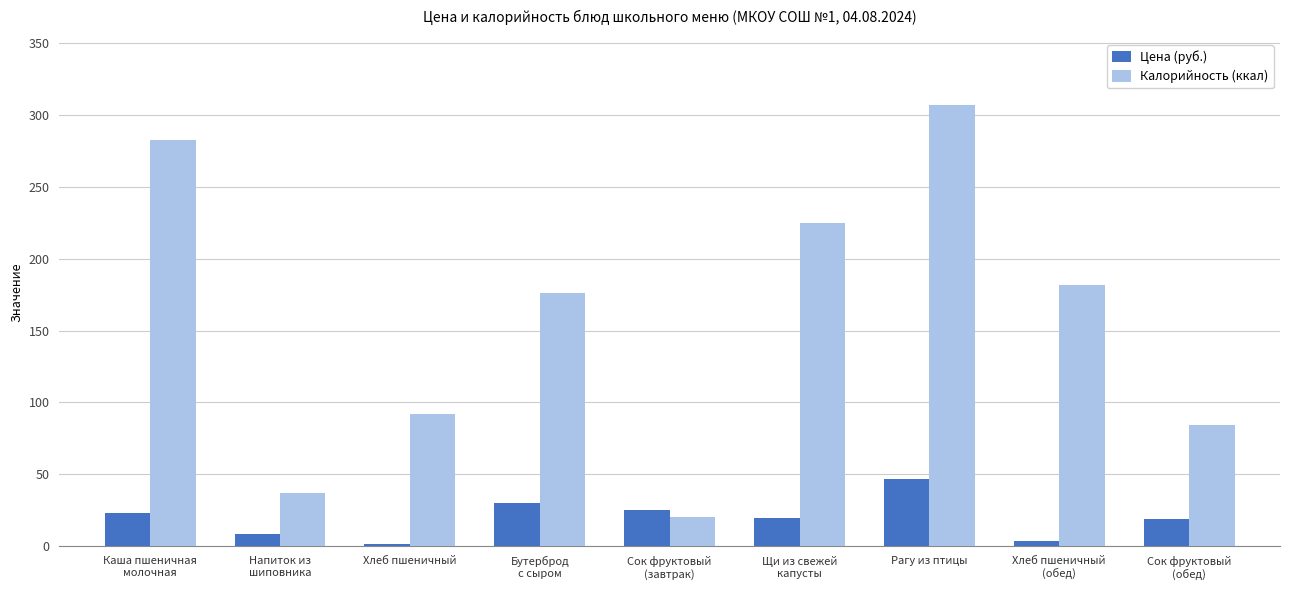

Where is Цена (руб.) nearest to the value 24?

Каша пшеничная
молочная